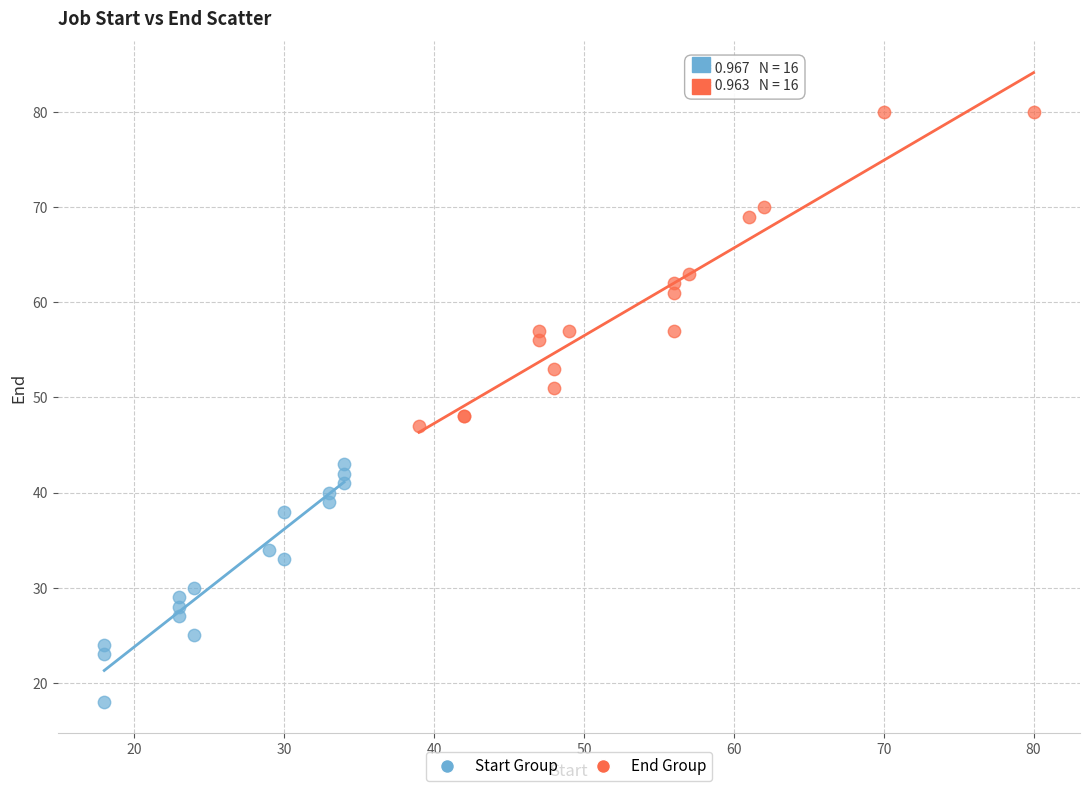

What are all the series names shown in the legend?

Start Group, End Group